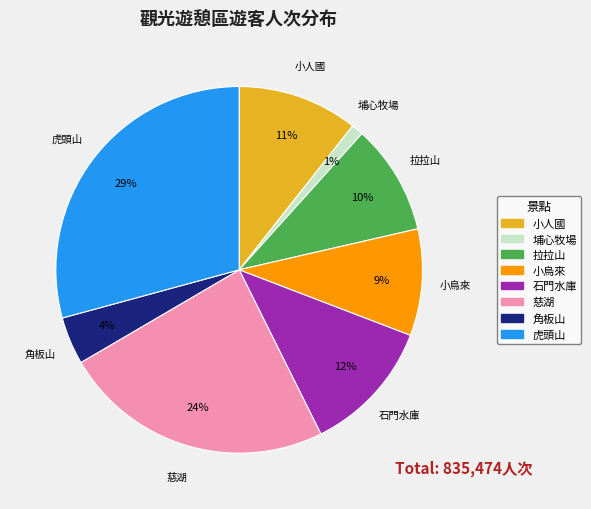

To the nearest percent, what is the average slice percentage?

12%